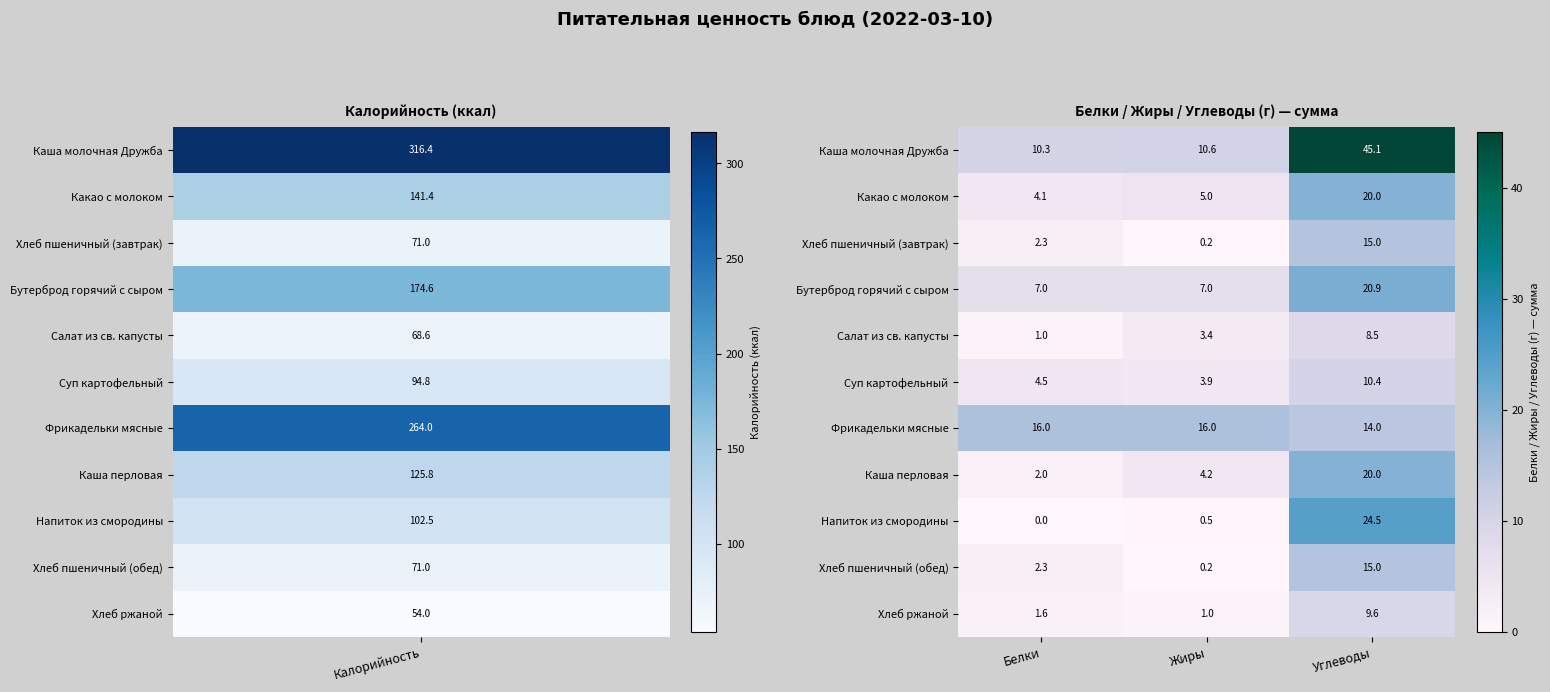

What is the difference between the maximum and minimum values in the Хлеб ржаной series?

8.6